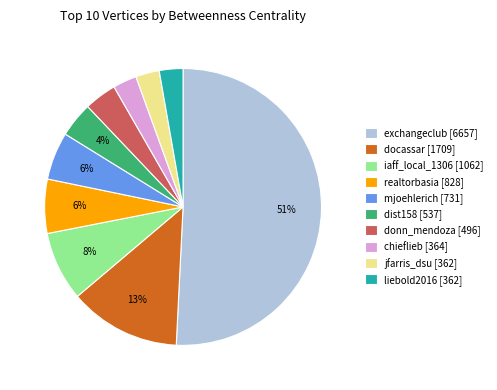

Does liebold2016 [362] represent more than half of the total?

No